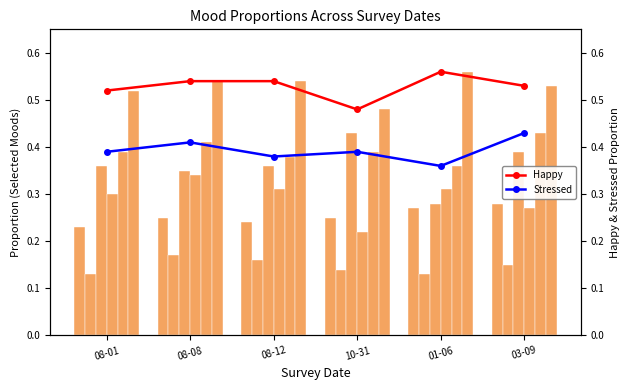

Rank the series at 10-31 from lowest to highest value.

Energetic, Content, Sad, Stressed, Frustrated, Happy